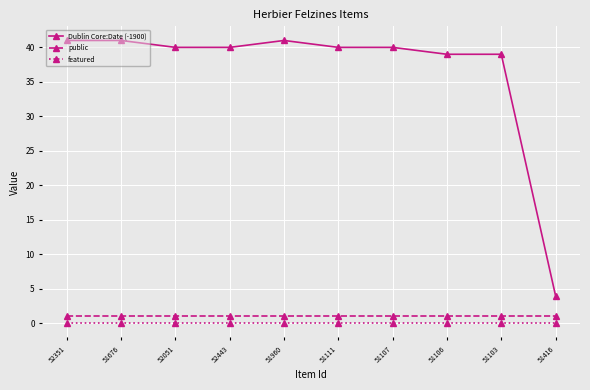

The public series shows 1 at 51676. True or false?

True